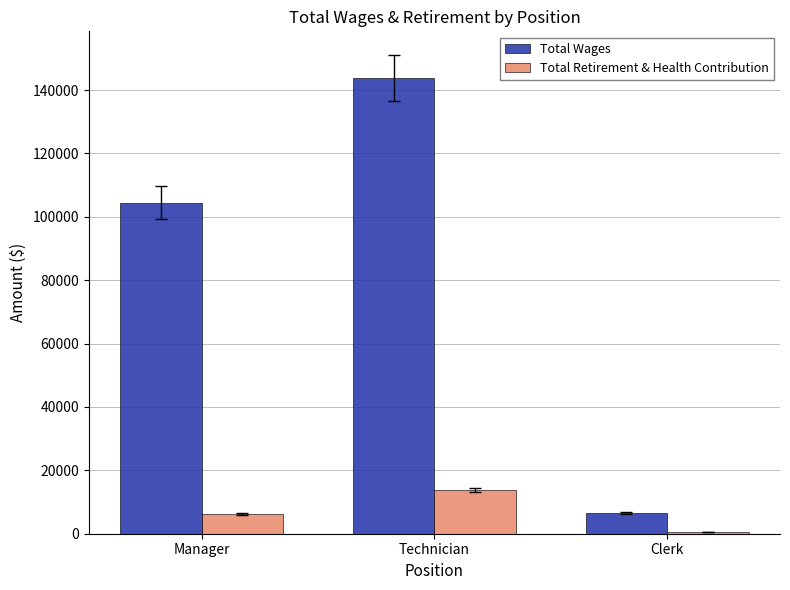

At which category is the sum across all series the highest?

Technician